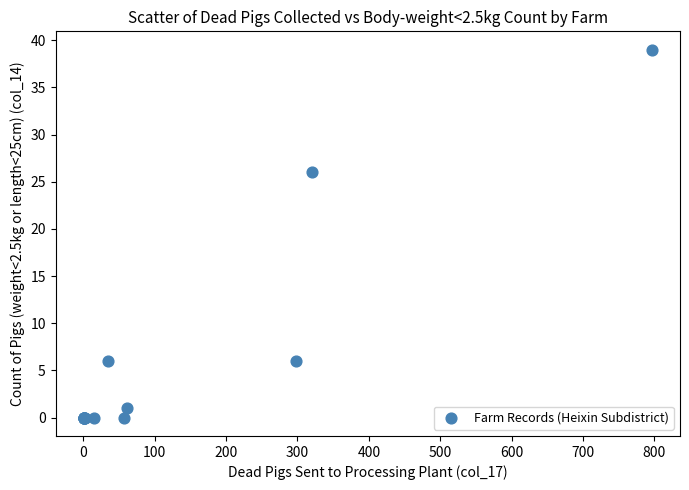

What Y value in the scatter plot is closest to 19?

26